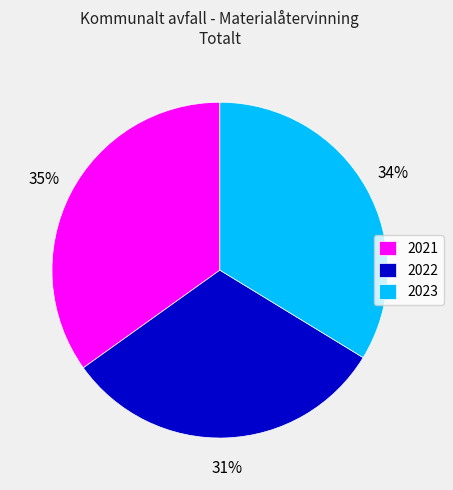

To the nearest percent, what portion does 2023 represent?

34%